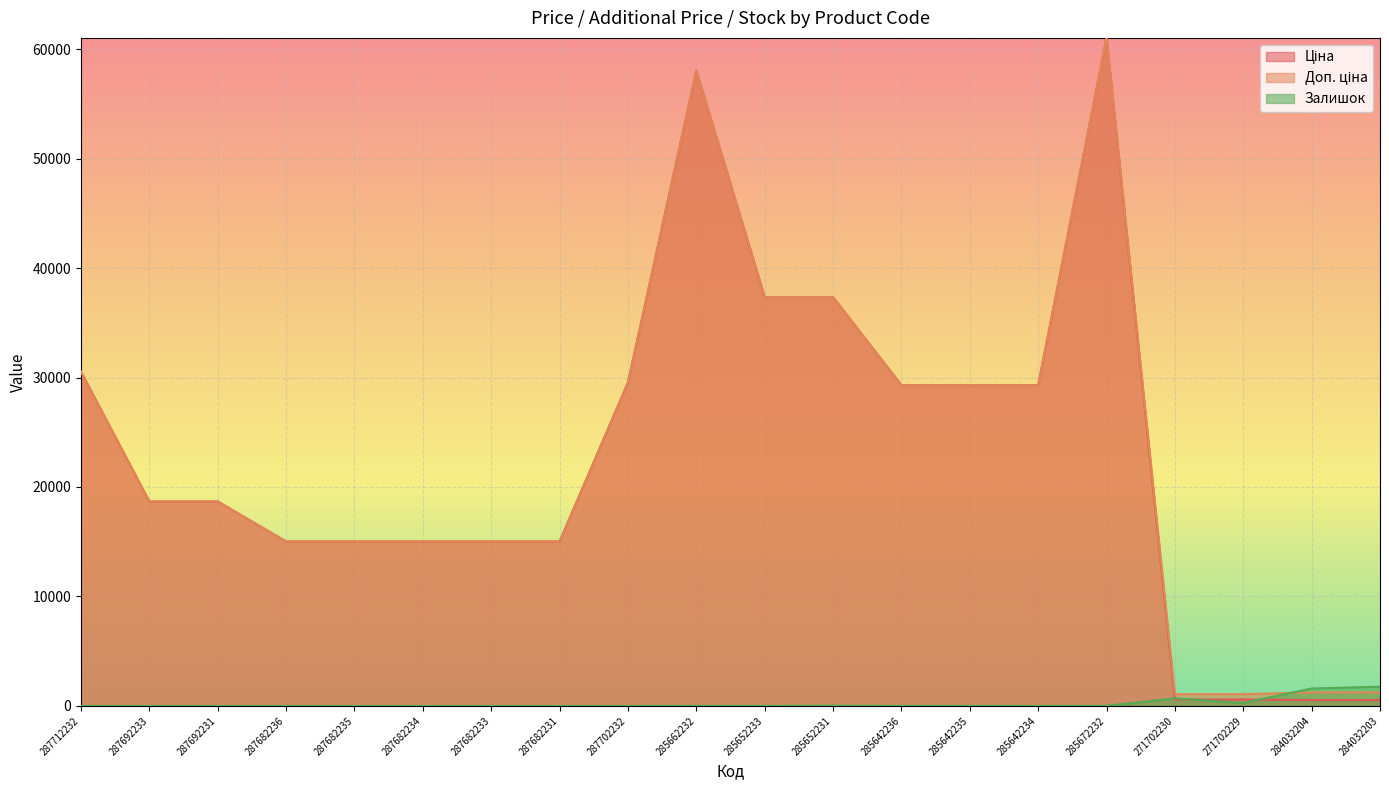

What is the label of the 17th point from the left?

271702230